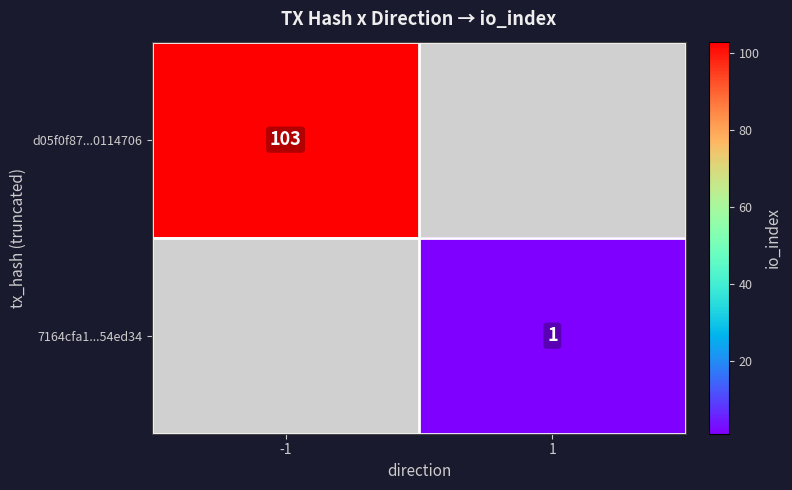

What is the greatest value displayed?

103.0